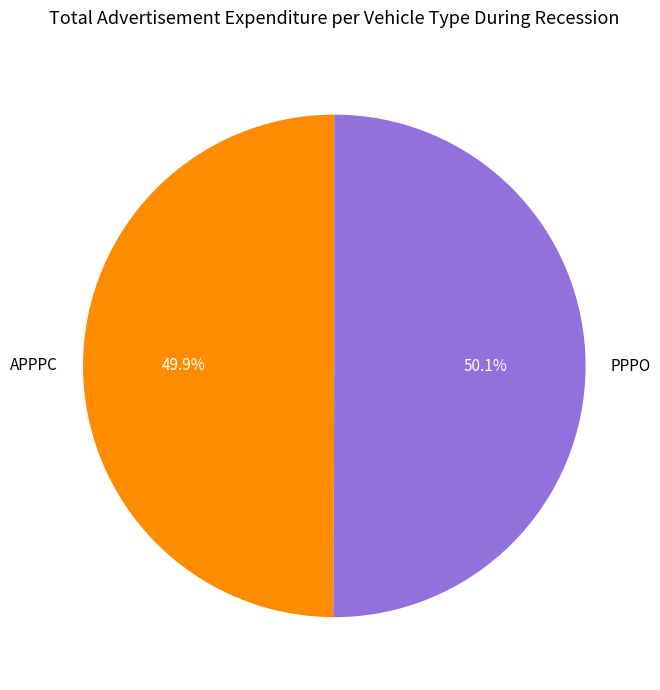

Count the number of slices in the pie.

2